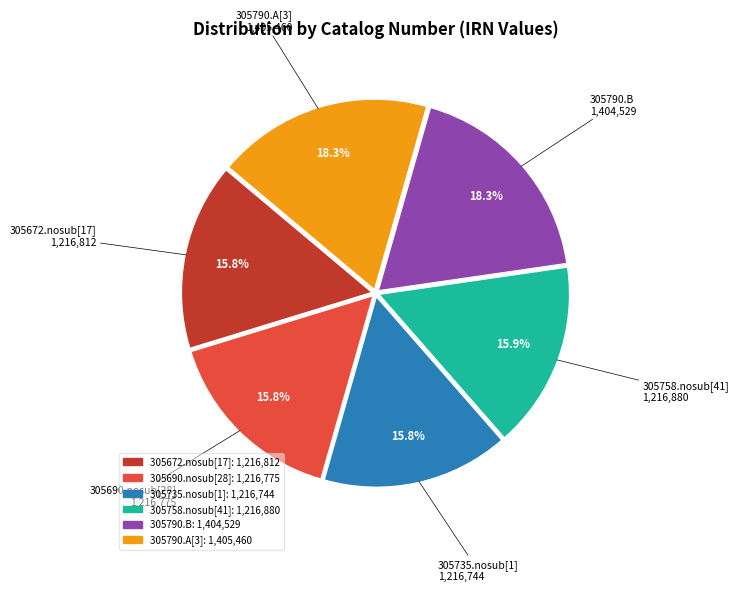

The 305790.A[3] slice represents 18% of the pie. True or false?

True